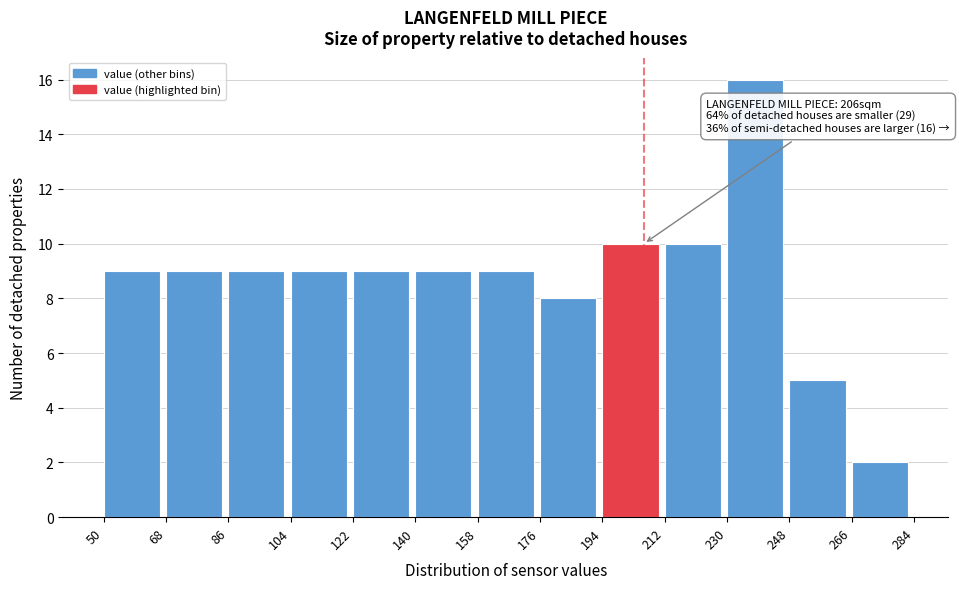

Which range on the x-axis has the tallest bar?

230 to 248